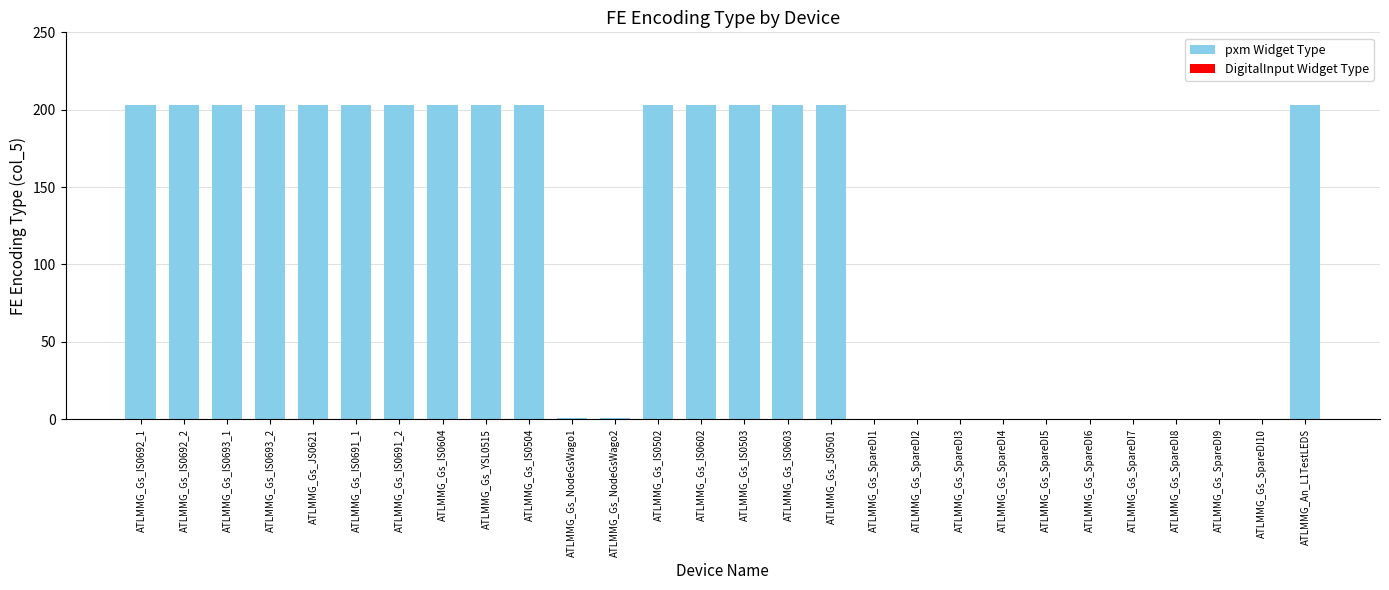

Reading right to left, list all the values displayed in this chart.

203	0	0	0	0	0	0	0	0	0	0	203	203	203	203	203	1	1	203	203	203	203	203	203	203	203	203	203